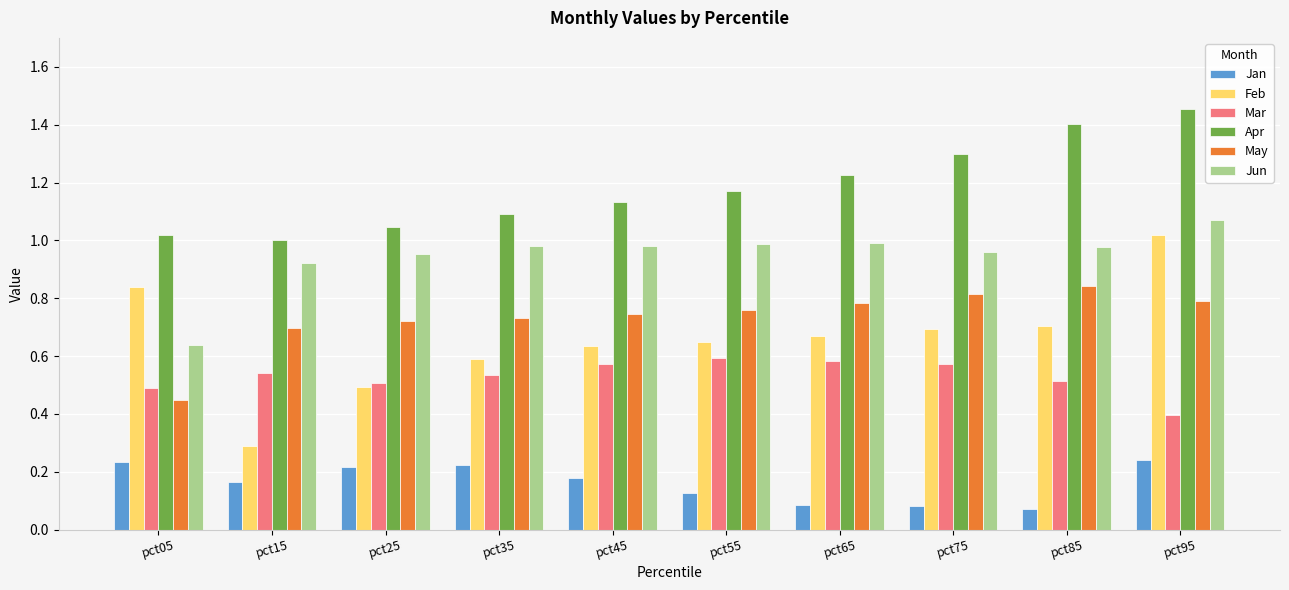

Which series has the largest range (max minus min)?

Feb